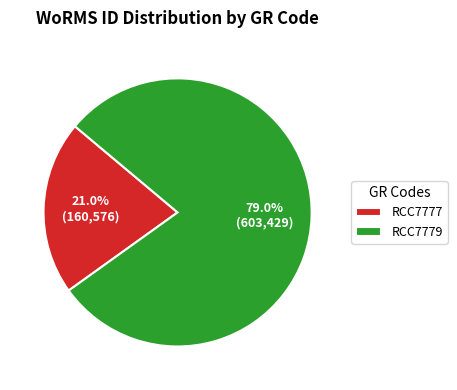

Which category has the biggest portion of the pie?

RCC7779